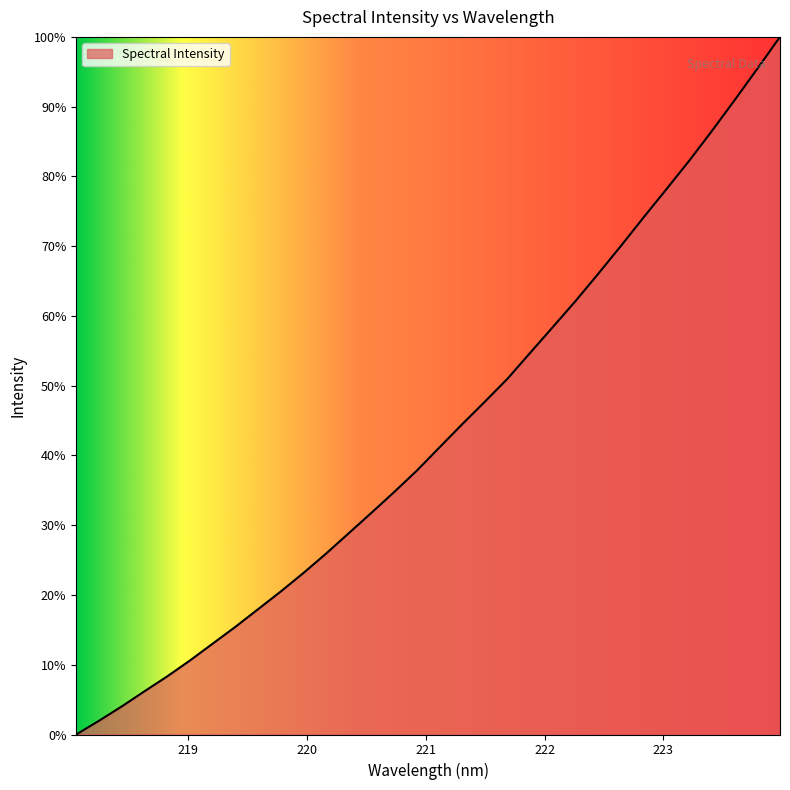

What is the difference between the maximum and minimum values?

100.0